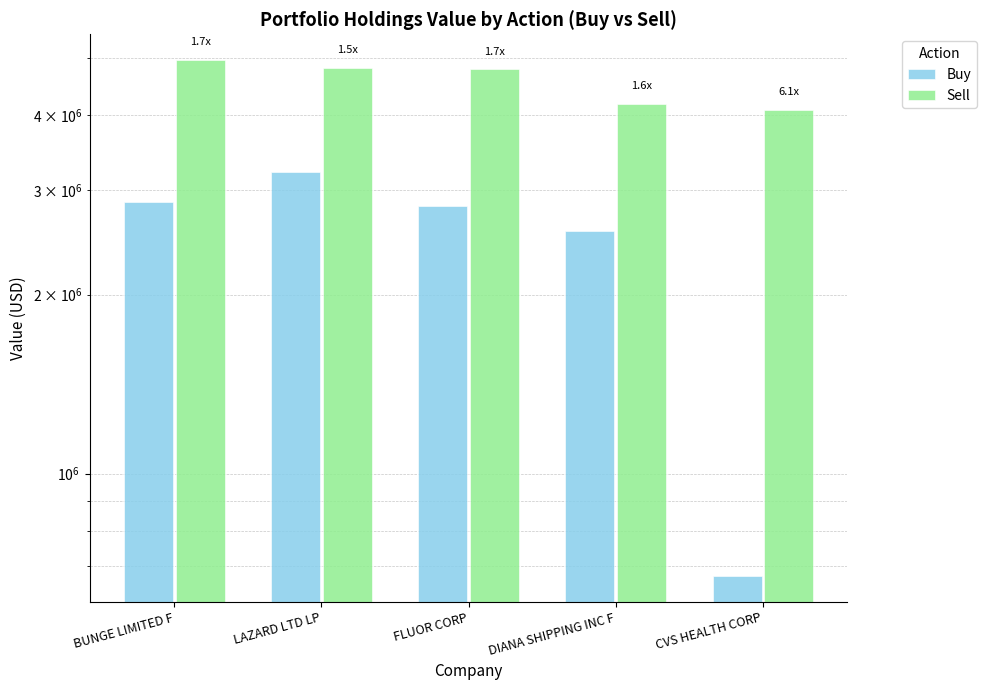

Reading left to right, extract all data points from this chart.

Buy: BUNGE LIMITED F=2866000	LAZARD LTD LP=3216000	FLUOR CORP=2816000	DIANA SHIPPING INC F=2561000	CVS HEALTH CORP=673000
Sell: BUNGE LIMITED F=4956000	LAZARD LTD LP=4808000	FLUOR CORP=4783000	DIANA SHIPPING INC F=4184000	CVS HEALTH CORP=4091000